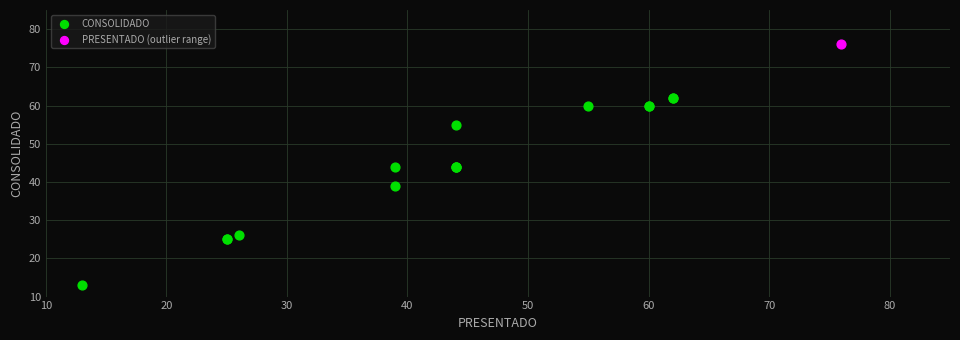

What are all the series names shown in the legend?

CONSOLIDADO, PRESENTADO (outlier range)